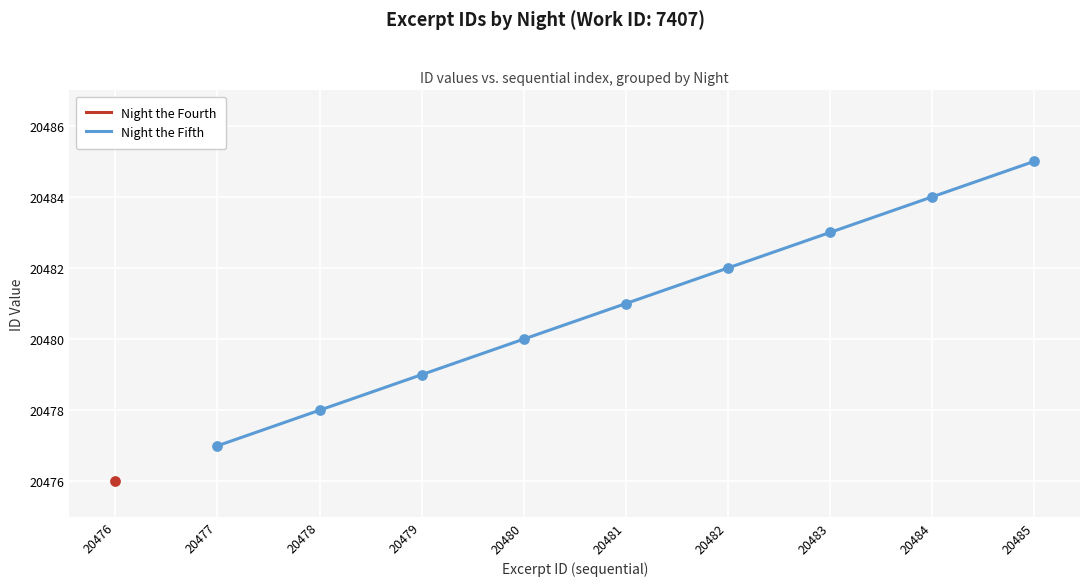

The Night the Fifth series shows 11252 at 20479. True or false?

False